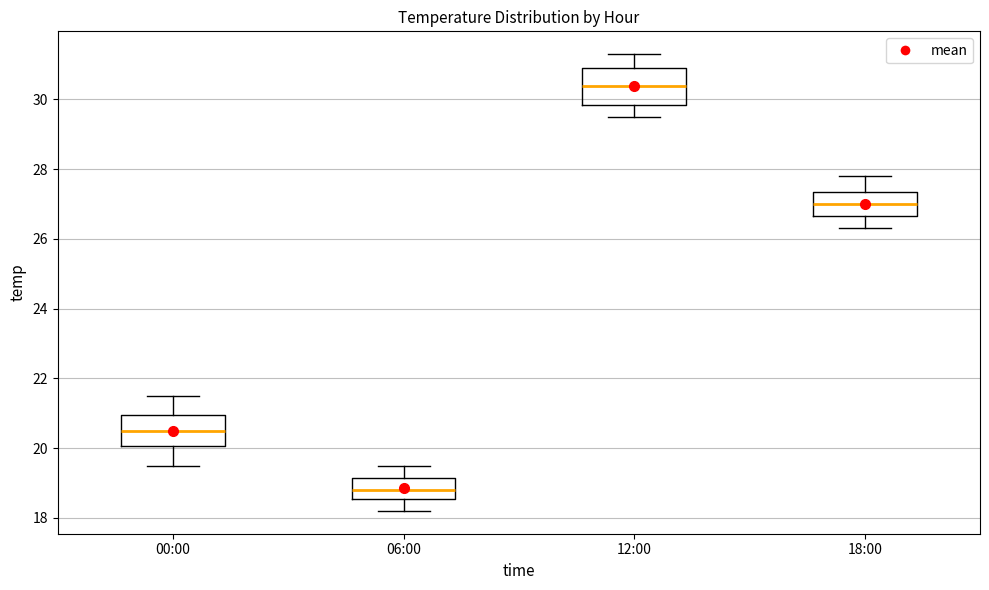

Reading left to right, read every box against the y-axis: the position of its median line, the range the box covers, and the ends of its whiskers. The values are not printed on the chart, so give them approximately, as read against the axis.

00:00: median 20.6, box 20.0 to 21.0, whiskers 19.6 to 21.6
06:00: median 18.8, box 18.6 to 19.2, whiskers 18.2 to 19.6
12:00: median 30.4, box 29.8 to 31.0, whiskers 29.6 to 31.4
18:00: median 27.0, box 26.6 to 27.4, whiskers 26.4 to 27.8